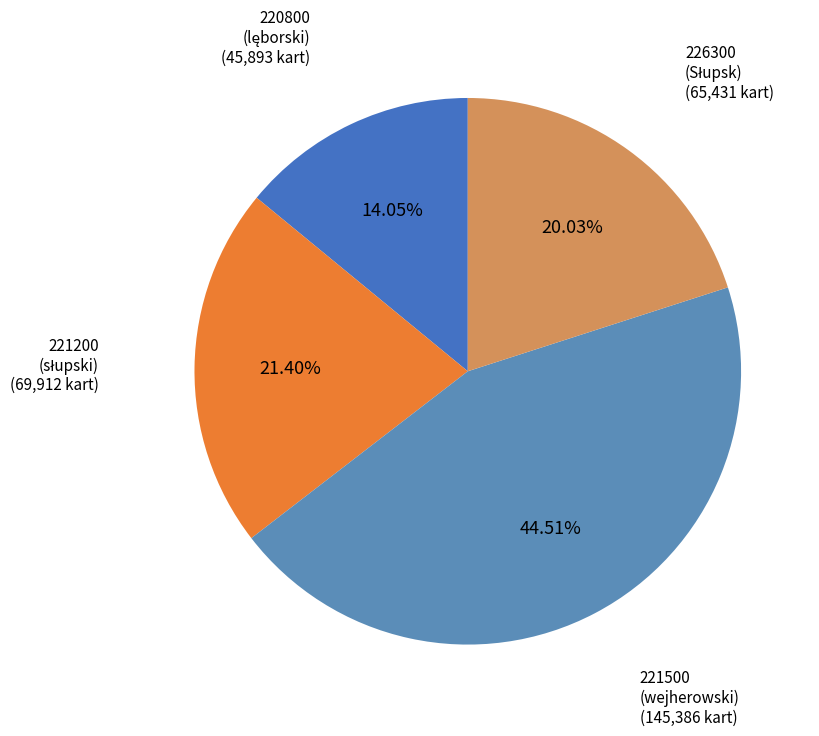

To the nearest percent, what is the difference between the largest and smallest slice percentages?

30%